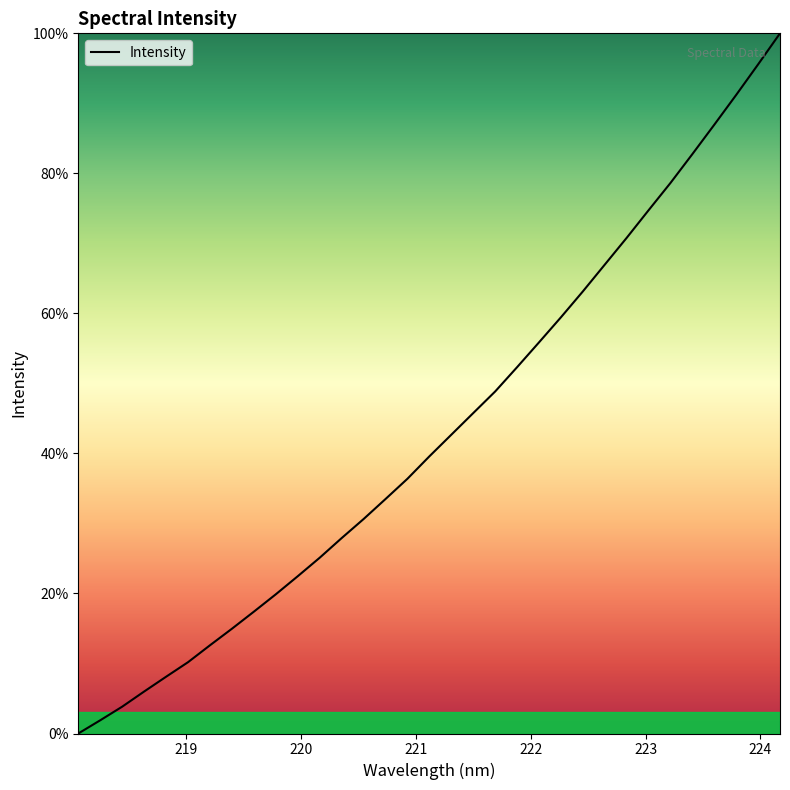

Rank the categories by value from highest to lowest.

224.1709, 223.9802, 223.7895, 223.5987, 223.408, 223.2172, 223.0264, 222.8355, 222.6447, 222.4538, 222.263, 222.0721, 221.8812, 221.6902, 221.4993, 221.3083, 221.1174, 220.9264, 220.7354, 220.5444, 220.3533, 220.1623, 219.9712, 219.7801, 219.589, 219.3979, 219.2067, 219.0156, 218.8244, 218.6332, 218.442, 218.2508, 218.0596